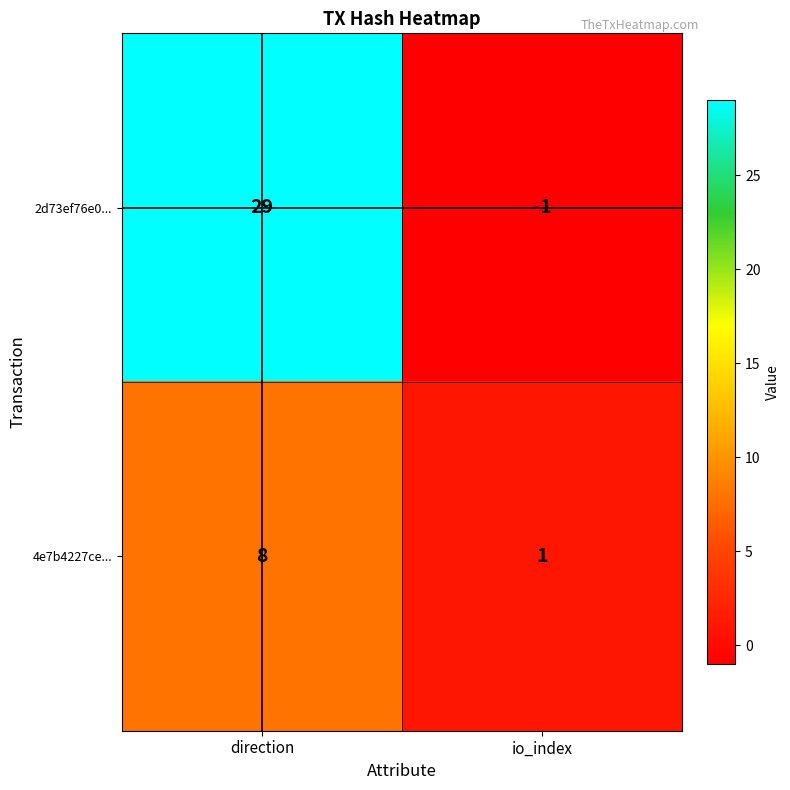

What is the average value of the 2d73ef76e0... series?

14